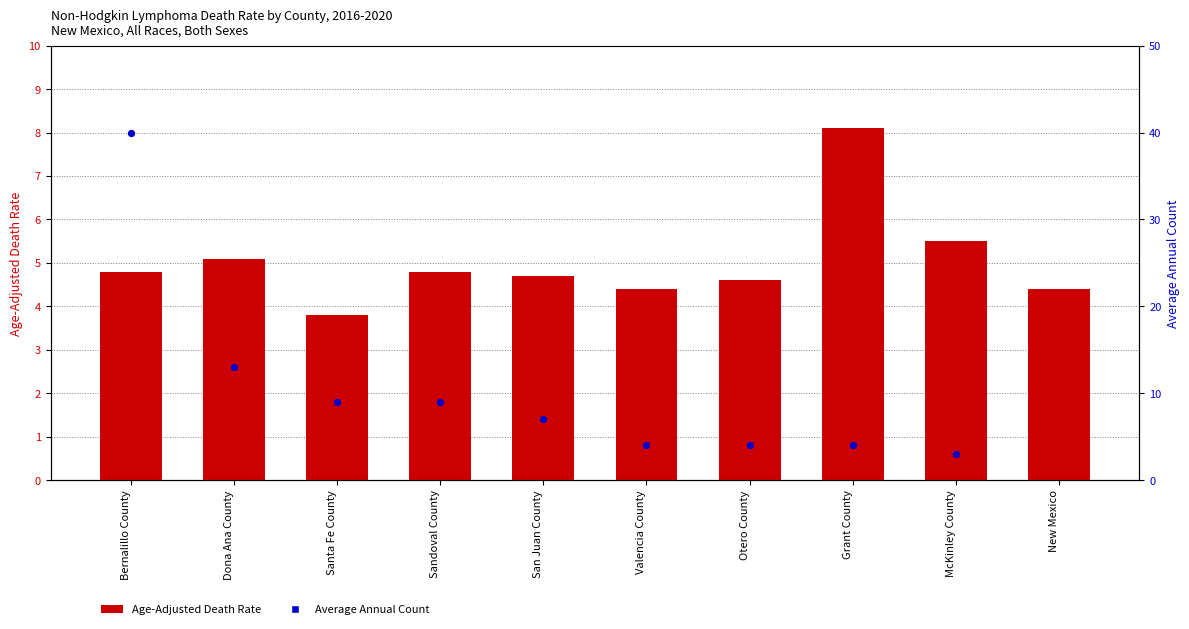

Is the value of Age-Adjusted Death Rate at Otero County greater than the value of Average Annual Count at San Juan County?

No